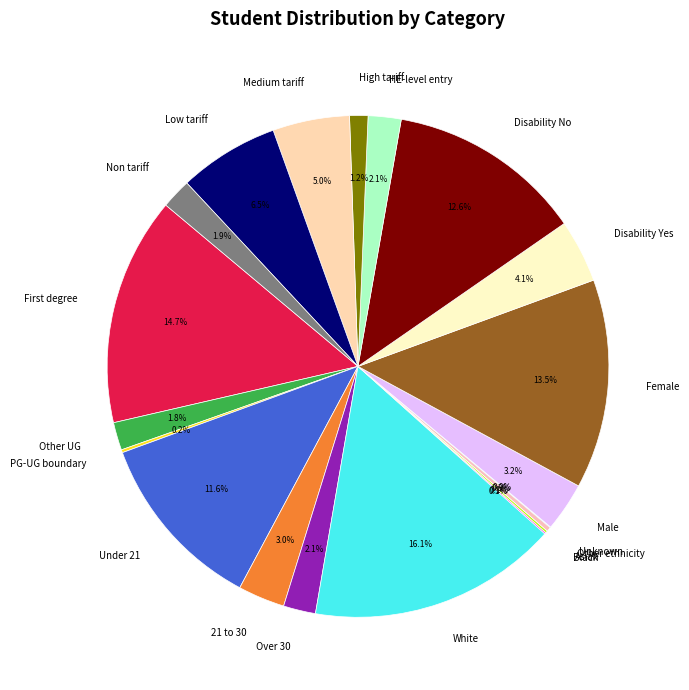

Approximately how many times larger is the value at Low tariff compared to Medium tariff?

1.3